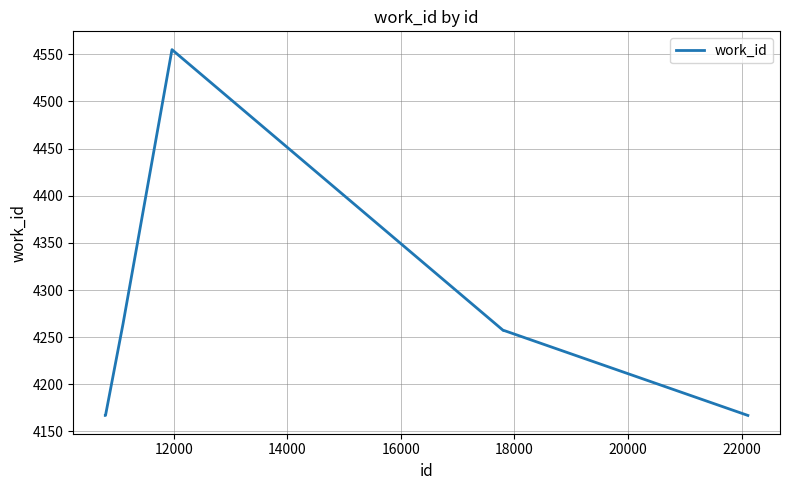

What is the greatest value displayed?

4555